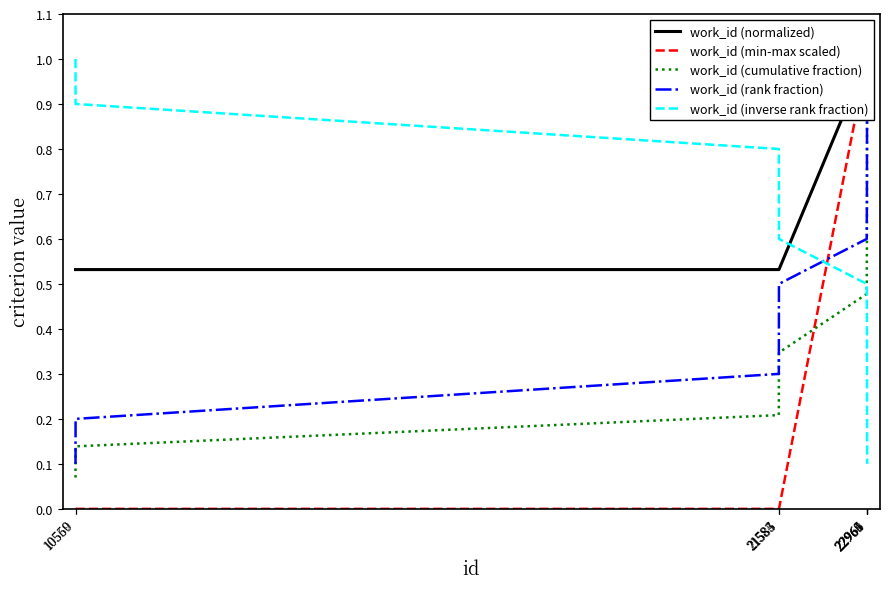

Which label corresponds to the largest value in the chart?

22969